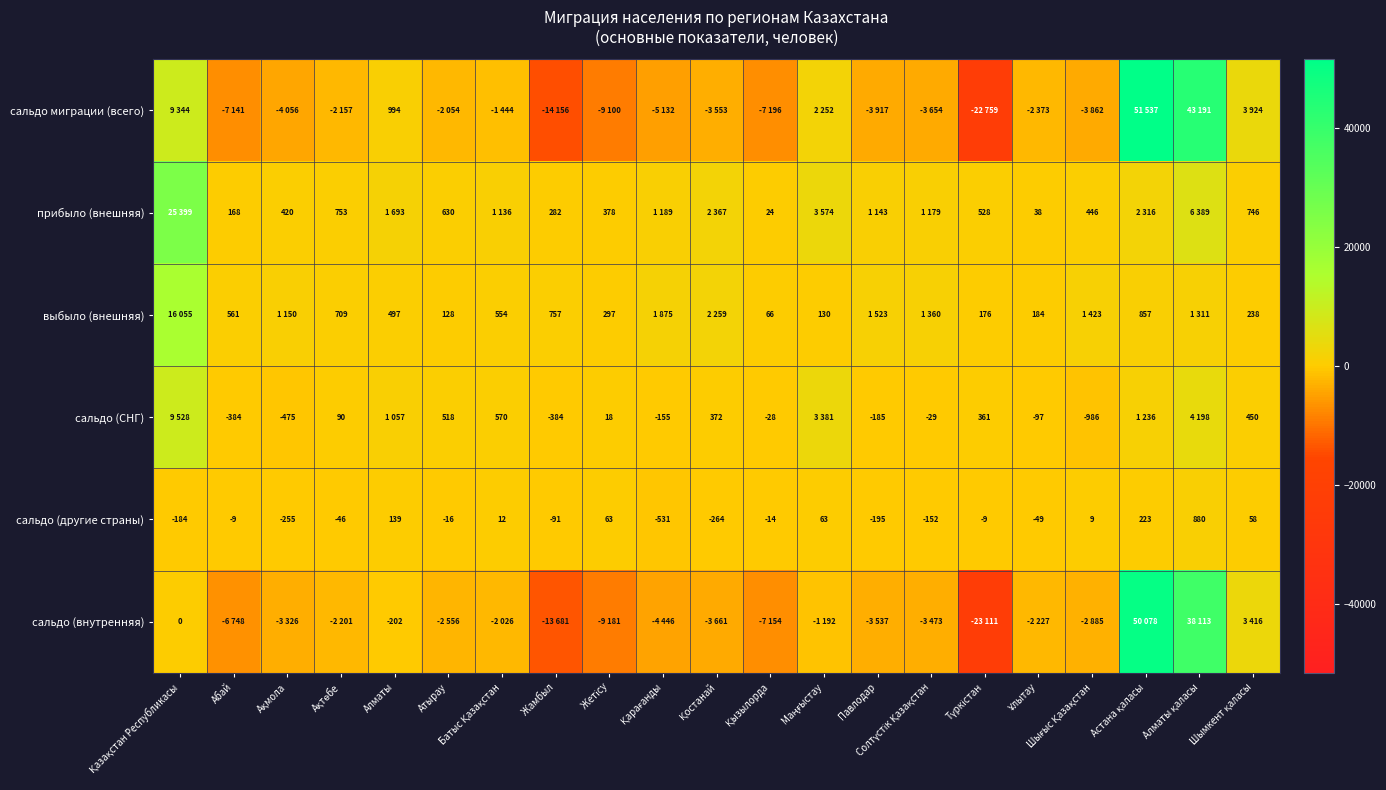

The value of прибыло (внешняя) at Абай is 168. True or false?

True